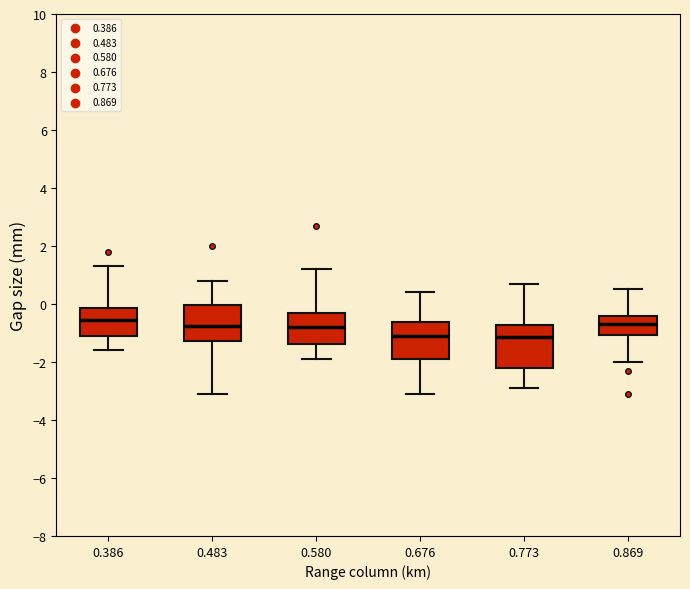

Where is the upper edge of the box at x = 0.386 on the y-axis? The values are not printed on the chart, so give them approximately, as read against the axis.

-0.2